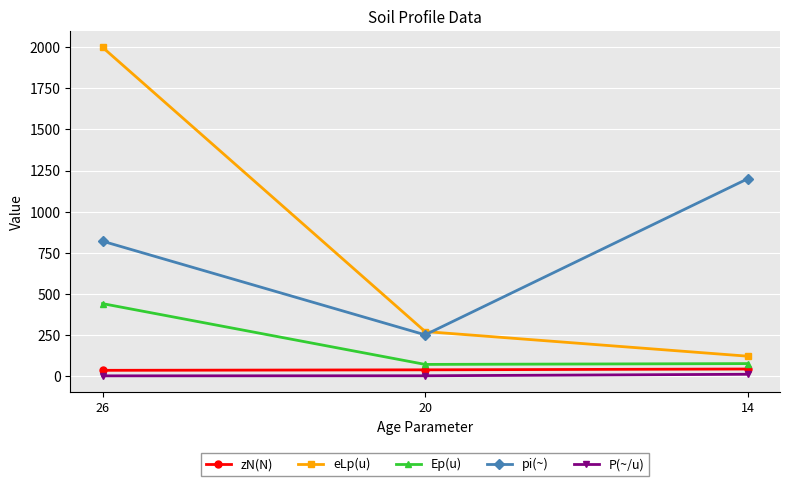

List the labels in order of pi(~) value, largest first.

14, 26, 20